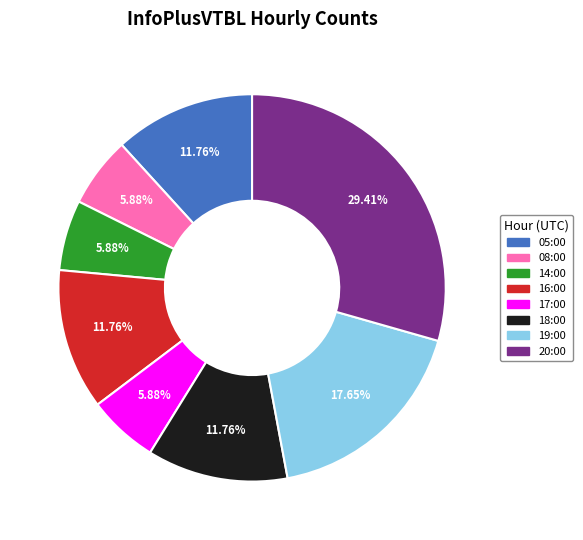

To the nearest percent, what portion does 14:00 represent?

6%